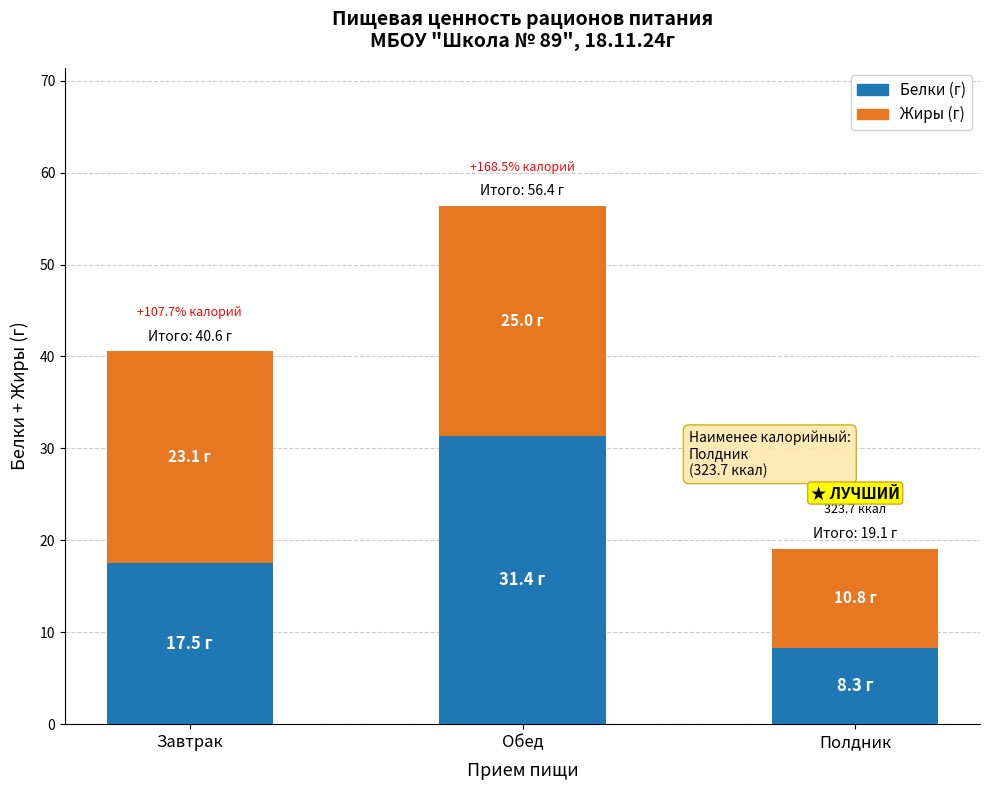

What is the total value across all series at Полдник?

19.1